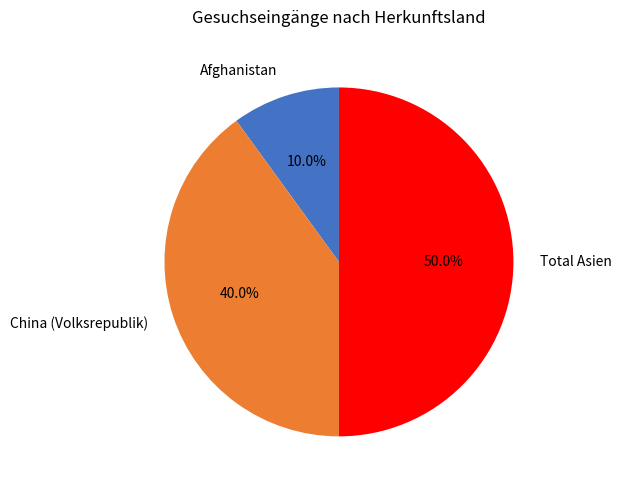

Between China (Volksrepublik) and Afghanistan, which is larger?

China (Volksrepublik)